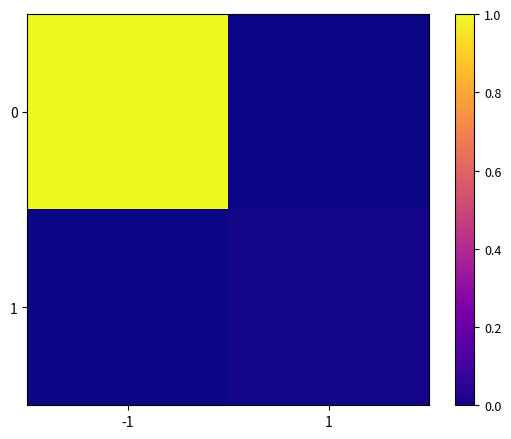

Reading left to right, extract all data points from this chart.

0: -1=1.0	1=0.0
1: -1=0.0	1=0.0